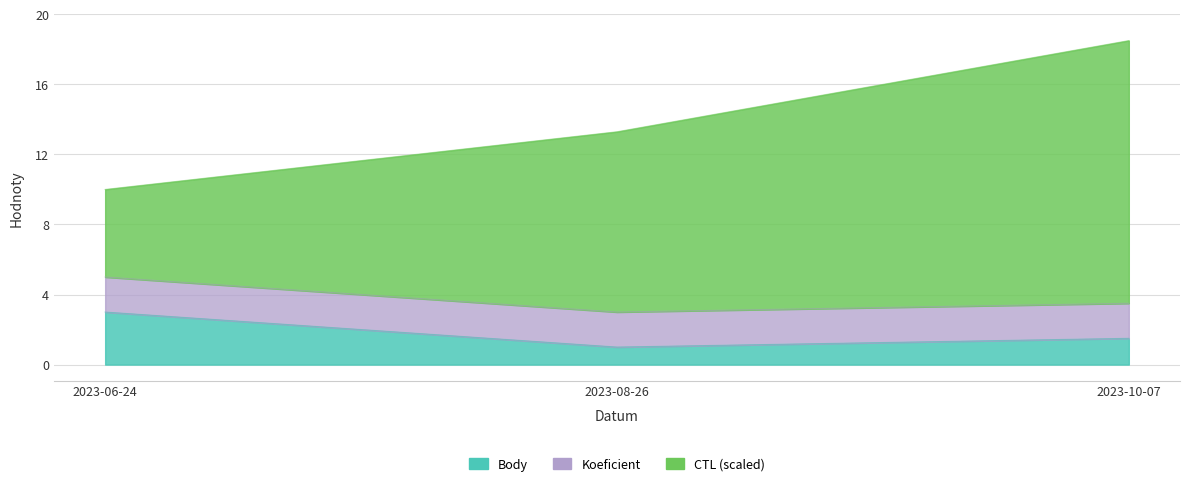

What is the difference between the highest and lowest values at 2023-10-07?

17.0